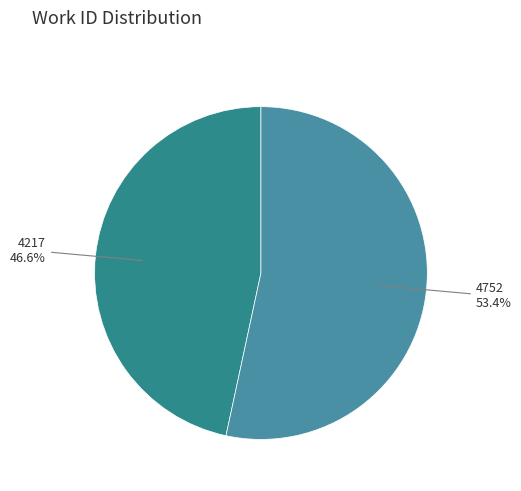

To the nearest percent, what portion does 4217 represent?

47%